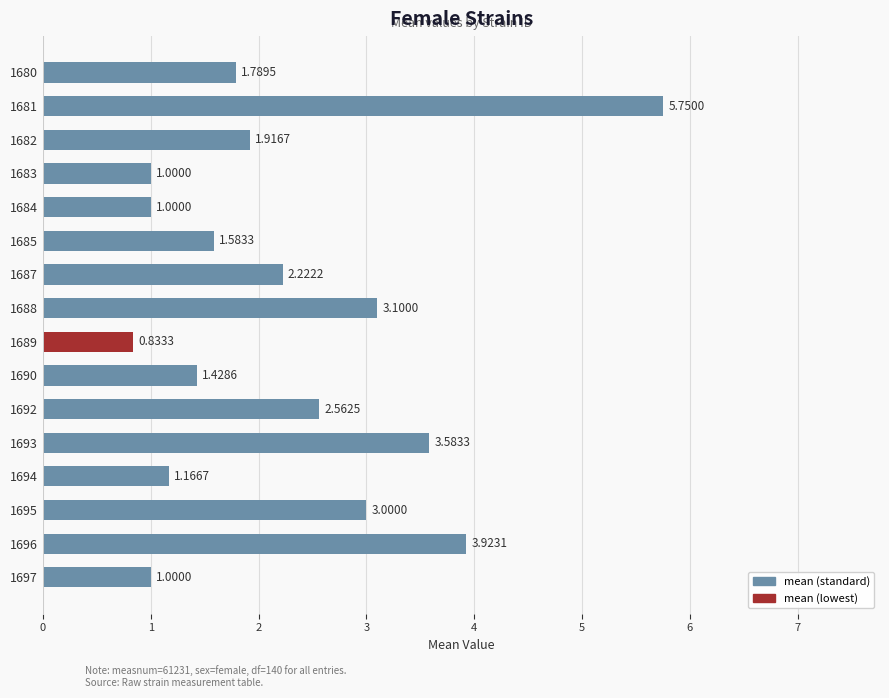

What is the ratio of the value at 1692 to the value at 1682?

1.3